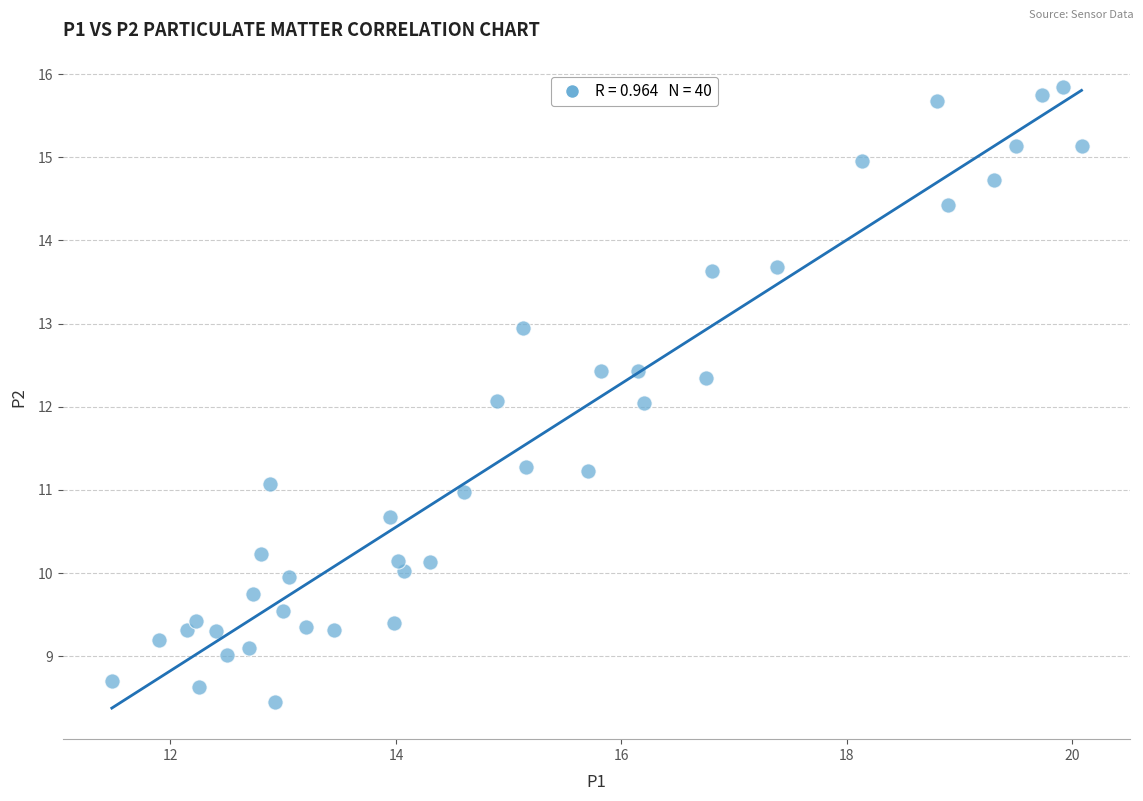

What is the range of Y values (max minus min)?

7.4